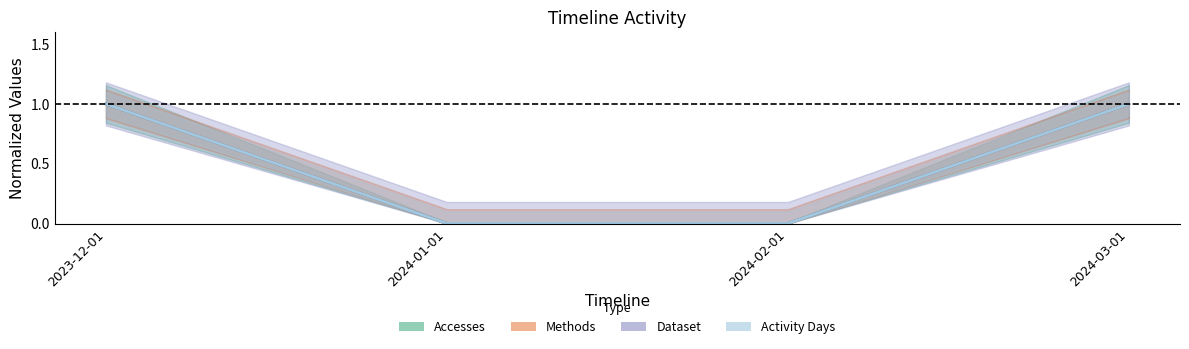

What is the sum of the Methods values at 2024-01-01 and 2023-12-01?

1.0